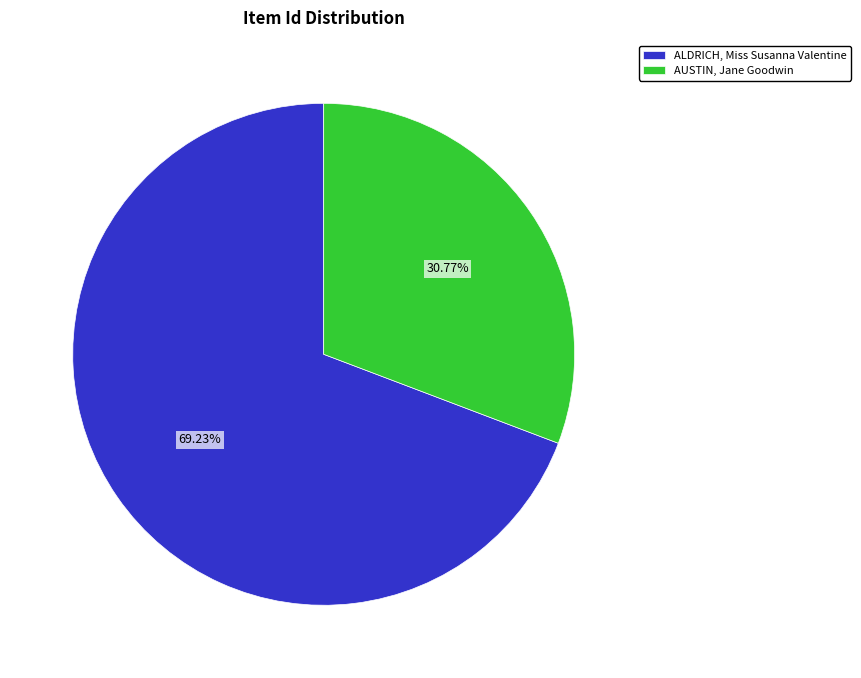

To the nearest percent, what portion does AUSTIN, Jane Goodwin represent?

31%